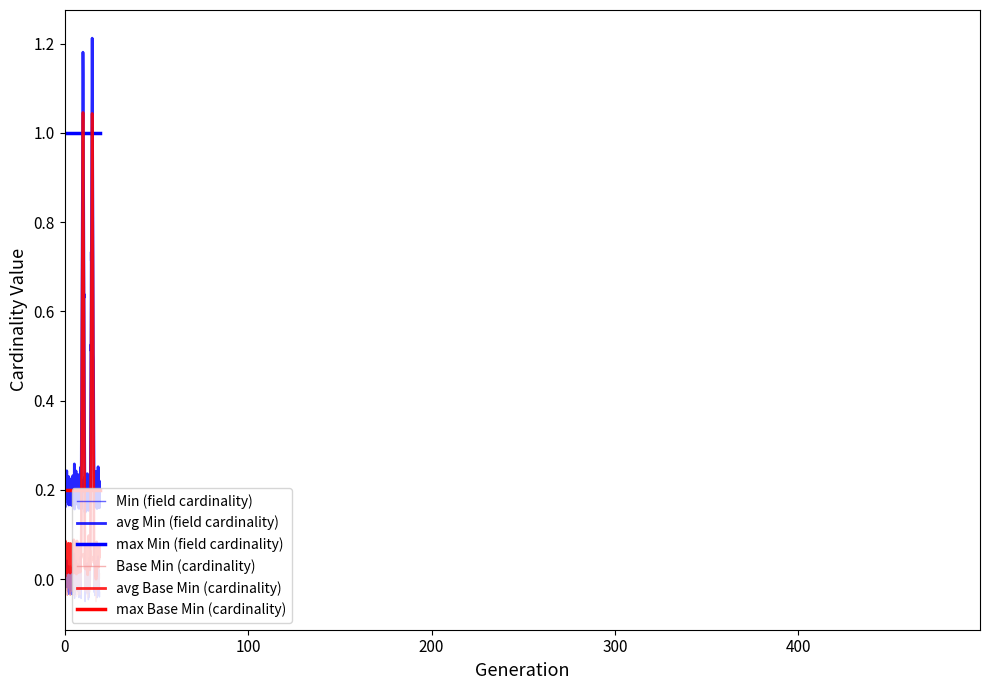

How many lines are shown in the chart?

6